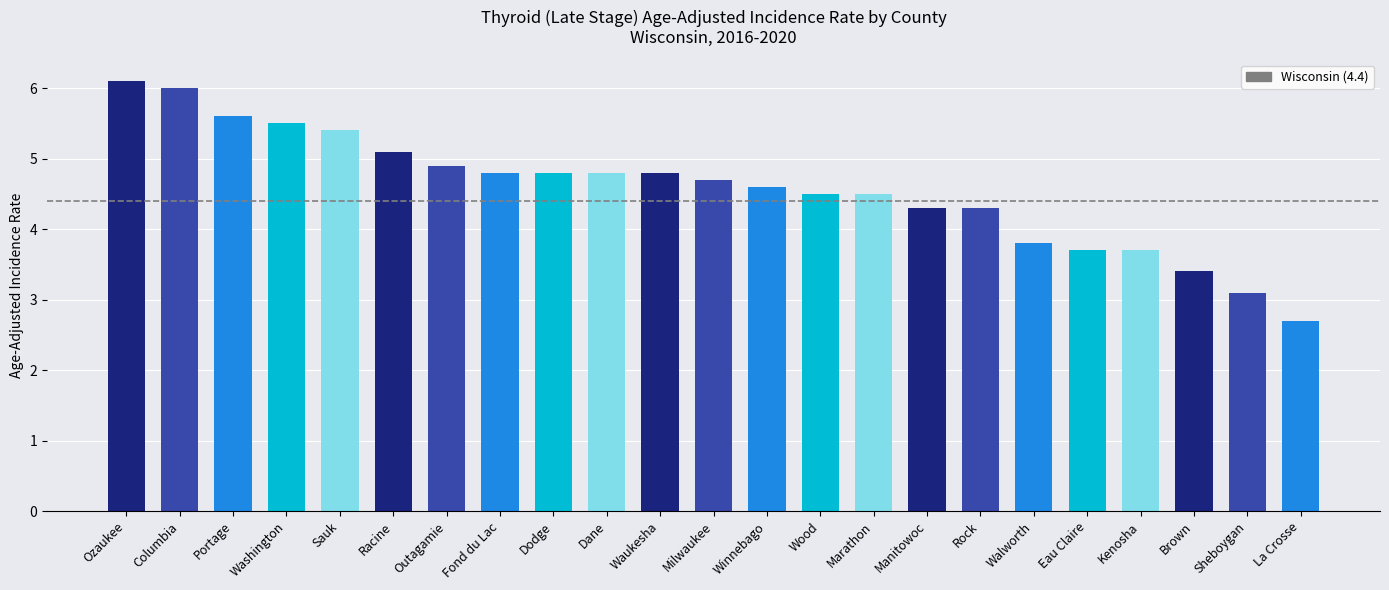

Reading right to left, what are all the values shown in this chart?

2.7	3.1	3.4	3.7	3.7	3.8	4.3	4.3	4.5	4.5	4.6	4.7	4.8	4.8	4.8	4.8	4.9	5.1	5.4	5.5	5.6	6.0	6.1